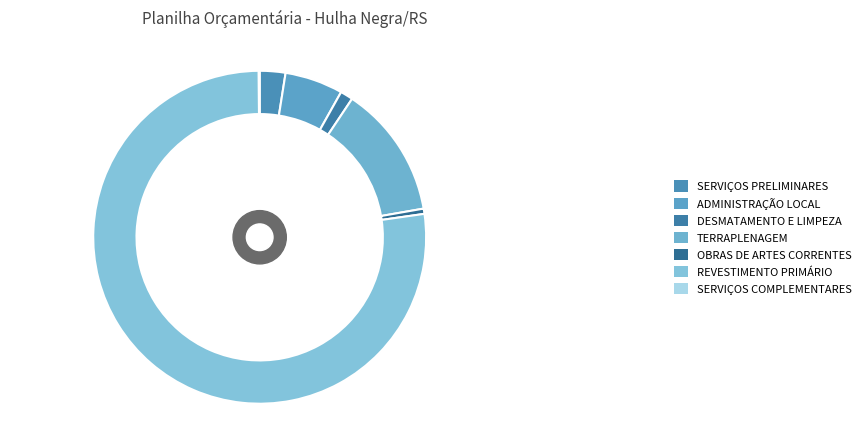

Approximately how many times larger is the value at SERVIÇOS COMPLEMENTARES compared to DESMATAMENTO E LIMPEZA?

0.1